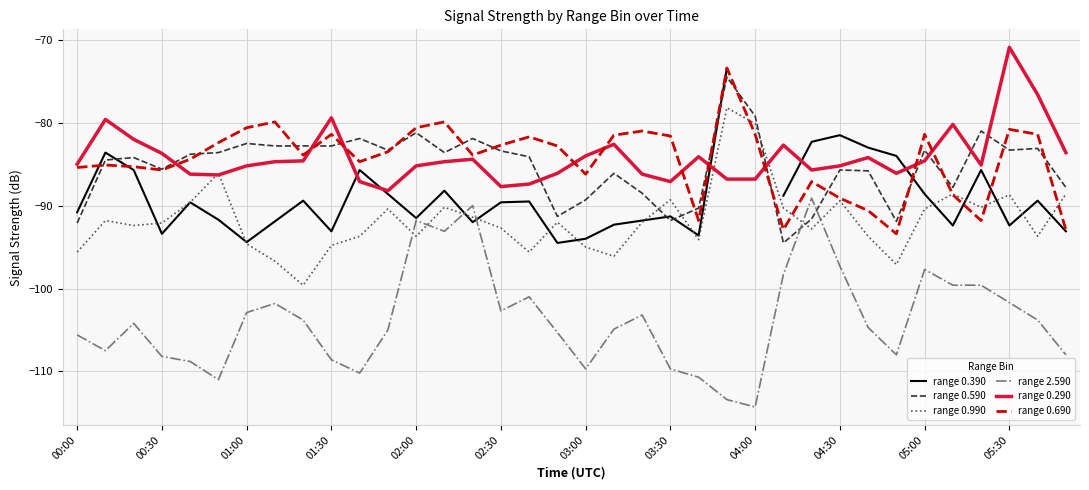

Does the chart have visible grid lines?

Yes